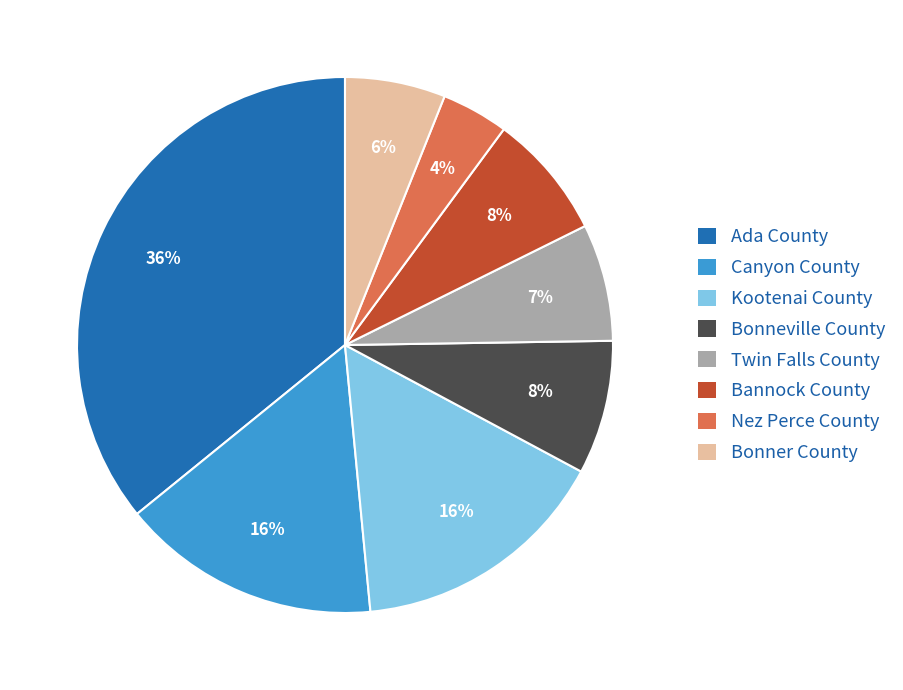

What percentage is the Canyon County slice, to the nearest percent?

16%